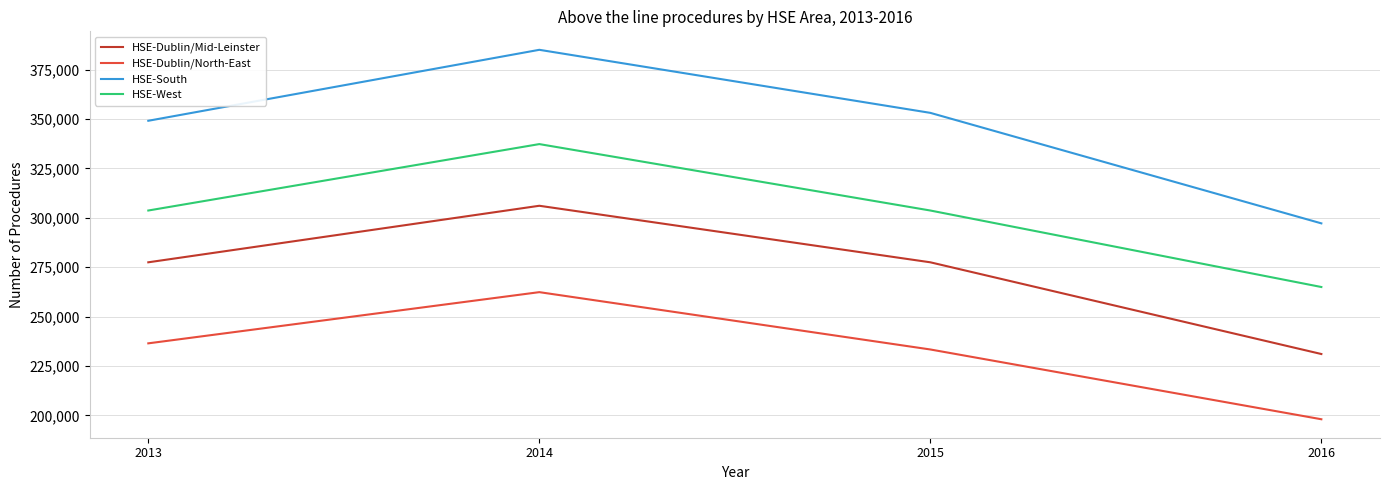

At which category does HSE-West reach its first local peak?

2014